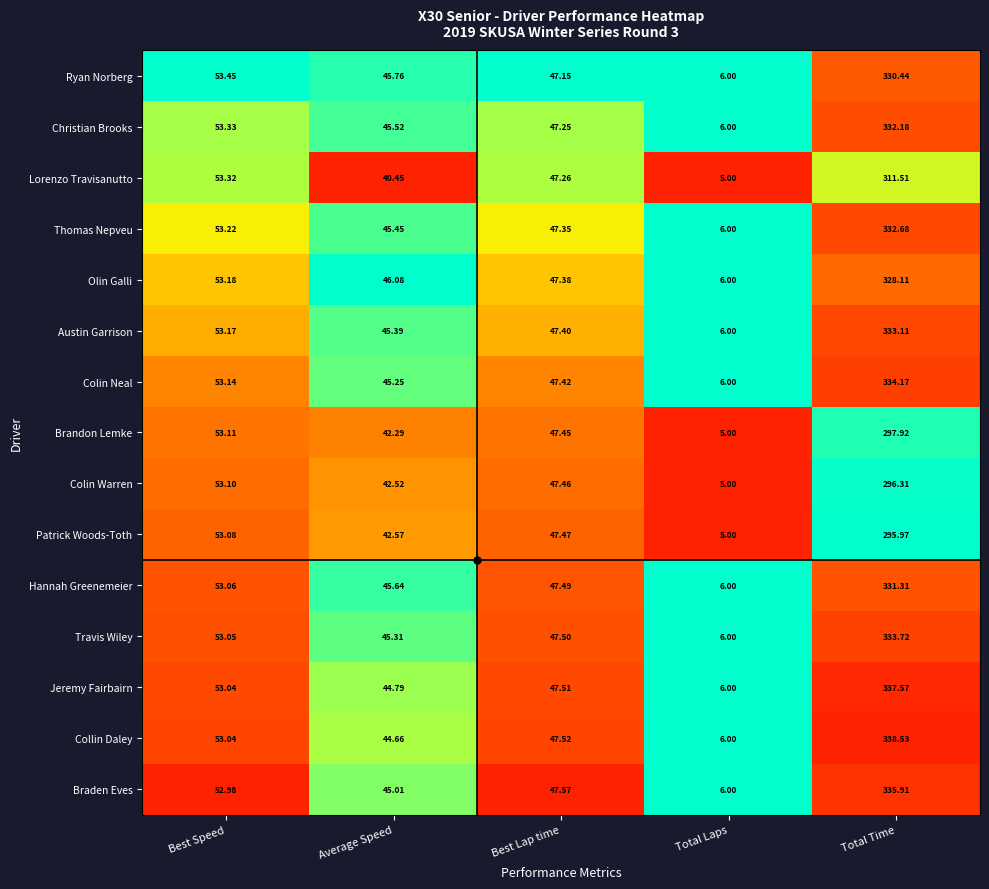

Is the value of Colin Neal at Best Lap time greater than the value of Ryan Norberg at Best Lap time?

Yes